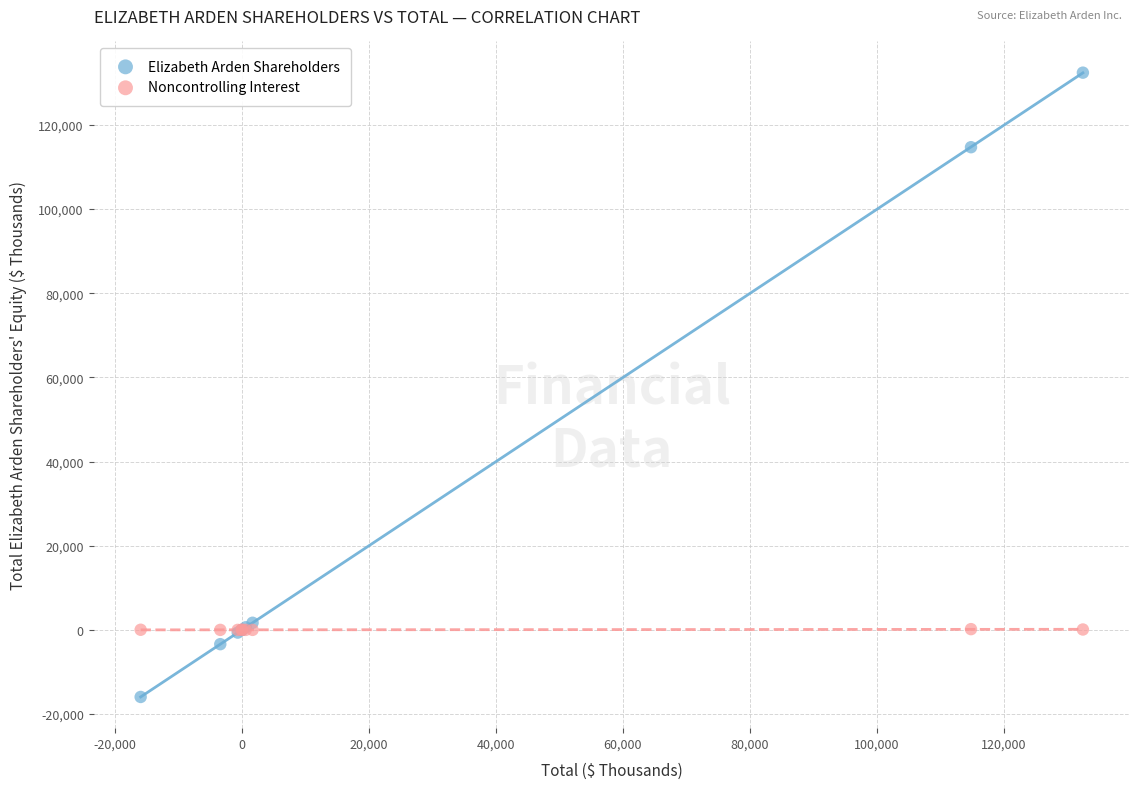

Which series contains the lowest Y value?

Elizabeth Arden Shareholders